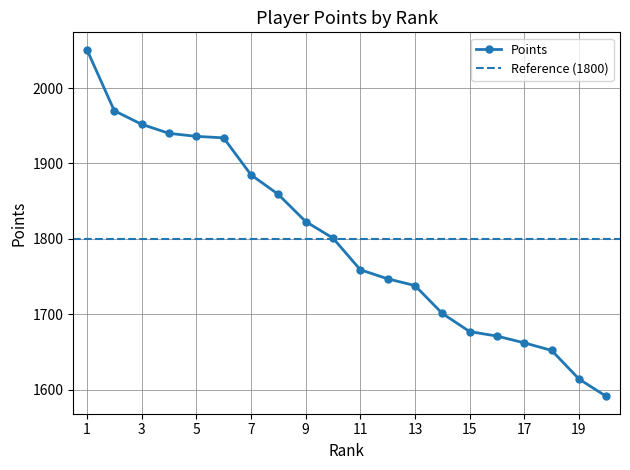

The value at 4 is 1940. True or false?

True